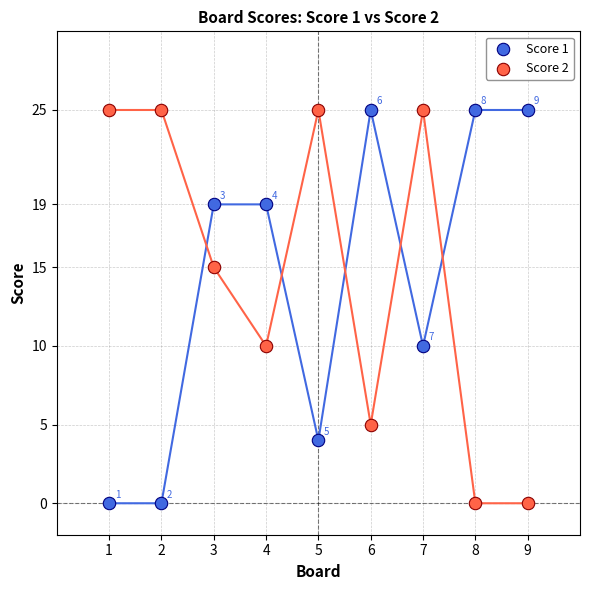

In the Score 1 series, what Y value is closest to 12?

10